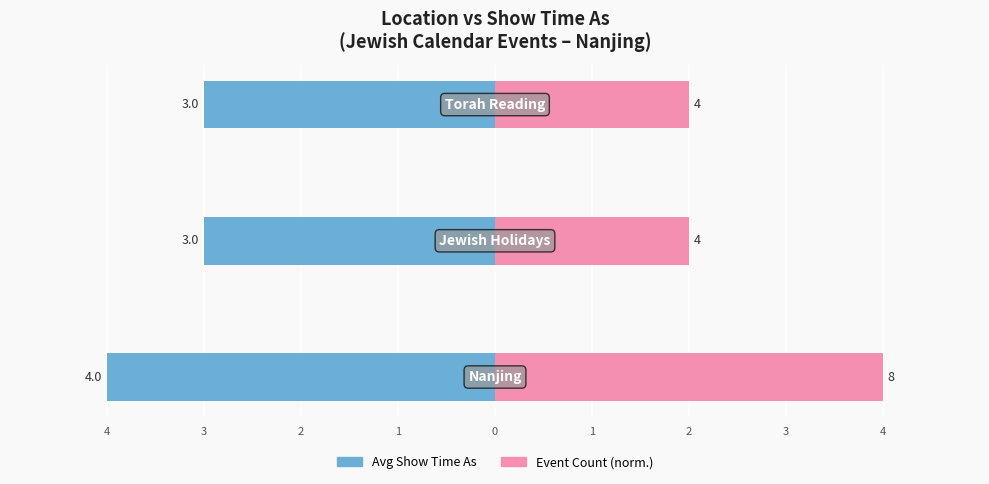

How many values in the Event Count (normalized) series exceed 2?

1